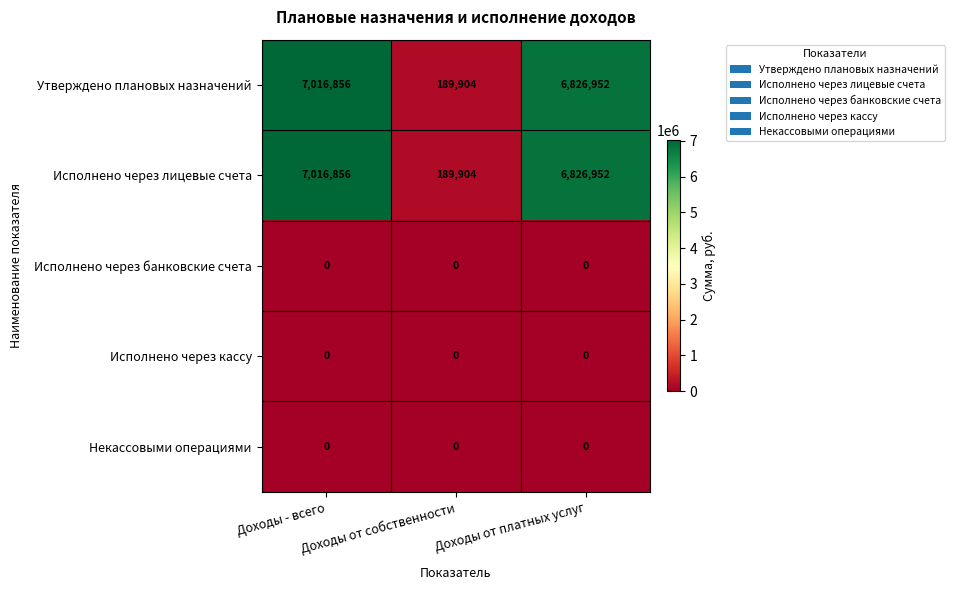

Which category has the highest value across all series?

Доходы - всего